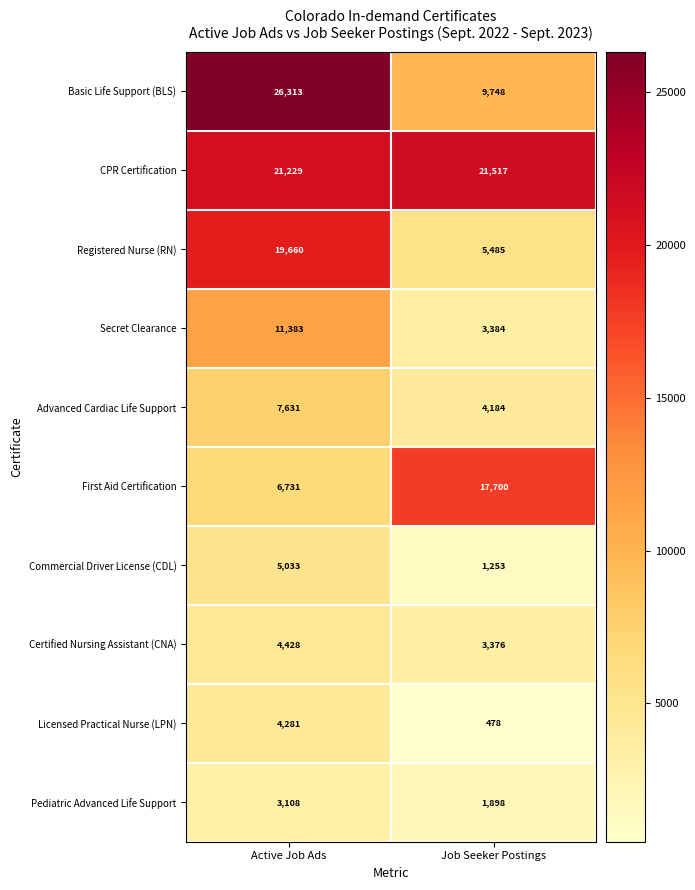

Reading left to right, extract all data points from this chart.

Basic Life Support (BLS): 26313	9748
CPR Certification: 21229	21517
Registered Nurse (RN): 19660	5485
Secret Clearance: 11383	3384
Advanced Cardiac Life Support: 7631	4184
First Aid Certification: 6731	17700
Commercial Driver License (CDL): 5033	1253
Certified Nursing Assistant (CNA): 4428	3376
Licensed Practical Nurse (LPN): 4281	478
Pediatric Advanced Life Support: 3108	1898